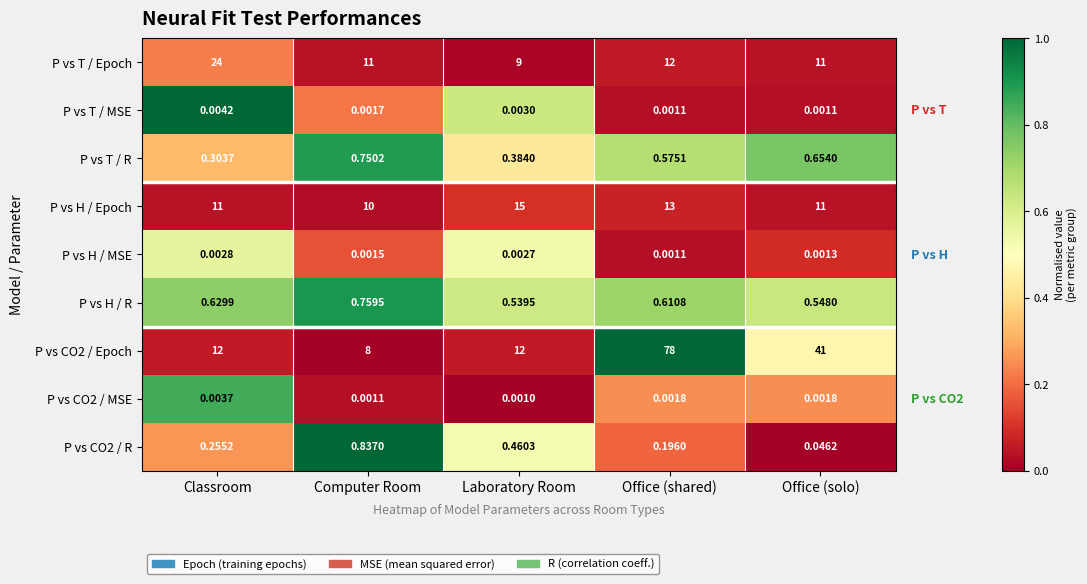

What is the total value across all series at Office (shared)?

104.4